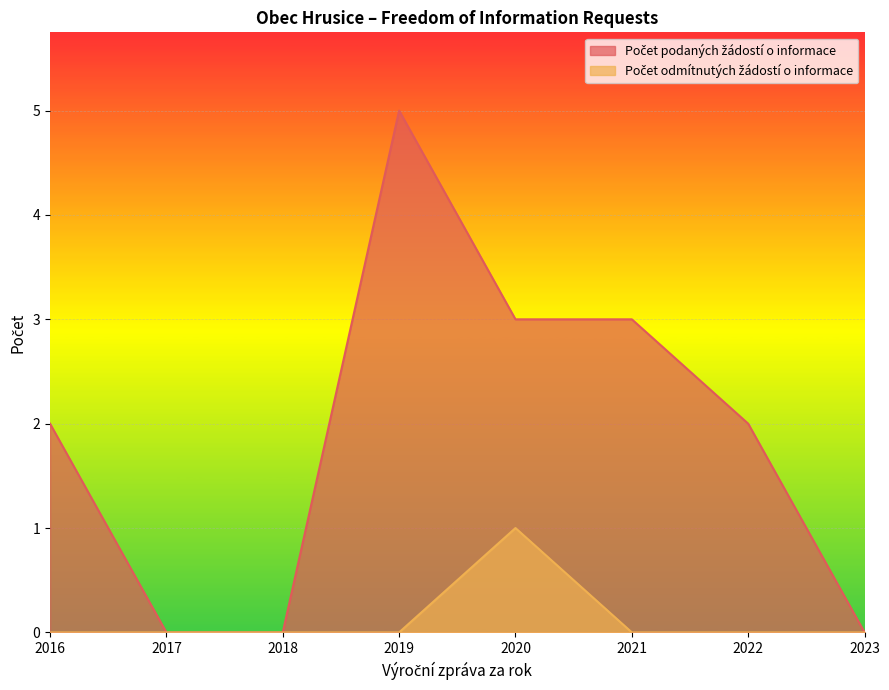

List the series in order of their peak value, lowest first.

Počet odmítnutých žádostí o informace, Počet podaných žádostí o informace